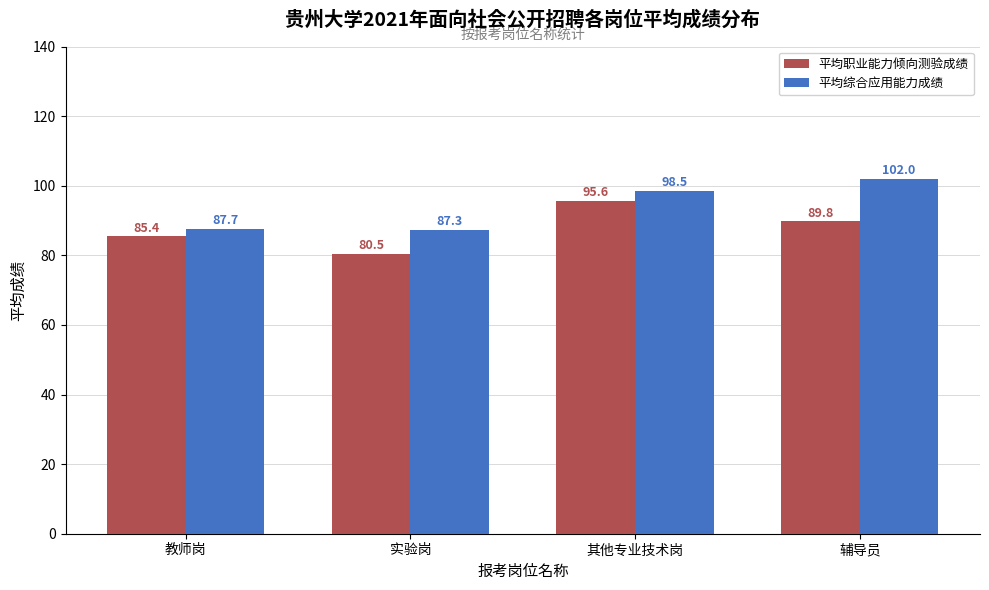

At how many categories does at least one series exceed 101?

1